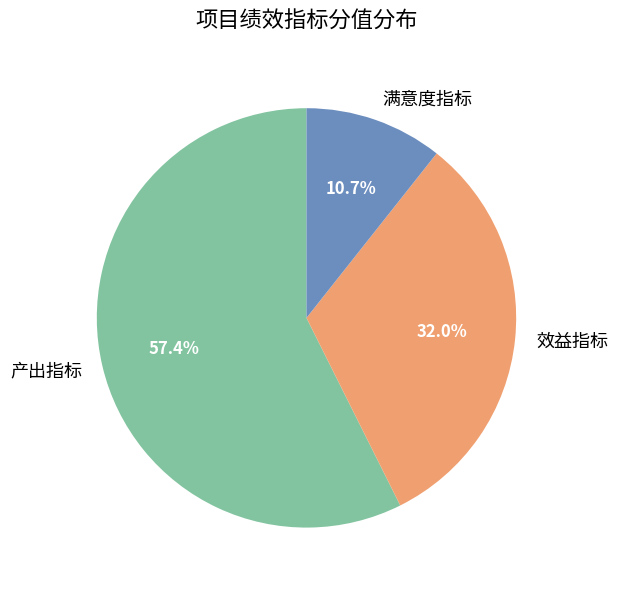

Approximately how many times larger is the value at 产出指标 compared to 满意度指标?

5.4